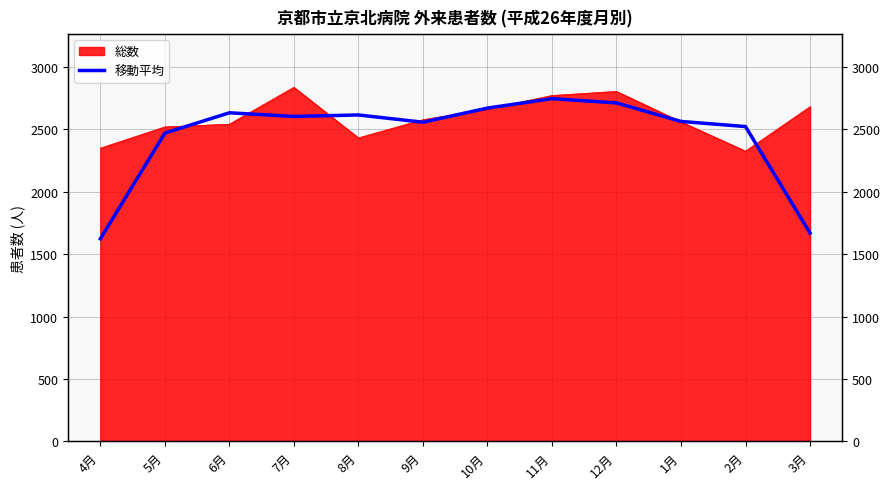

What is the difference between the maximum and minimum values?

1123.3